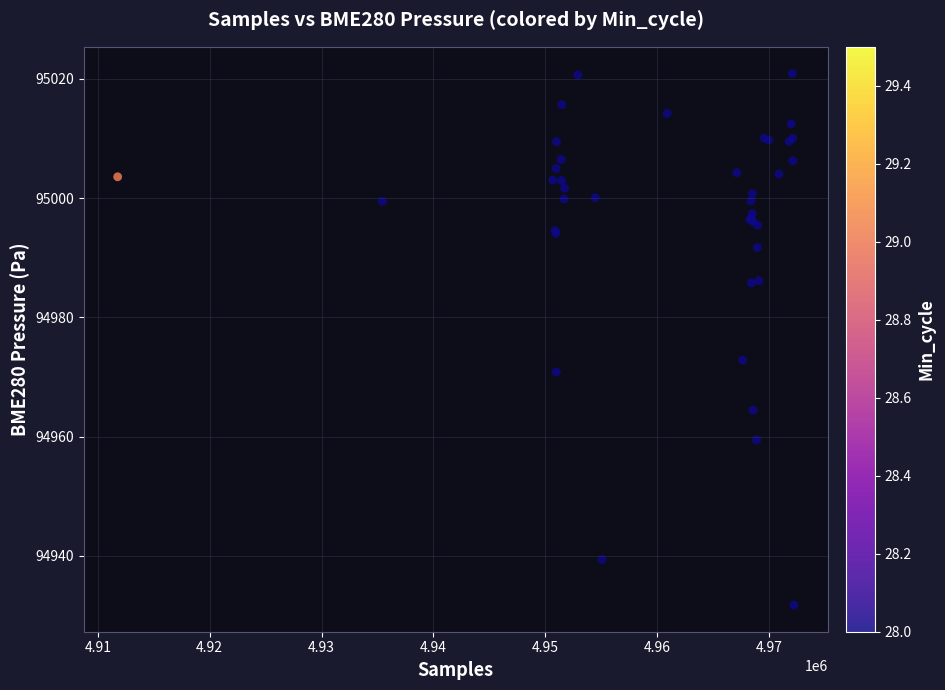

What Y value in the scatter plot is closest to 94976?

94972.8